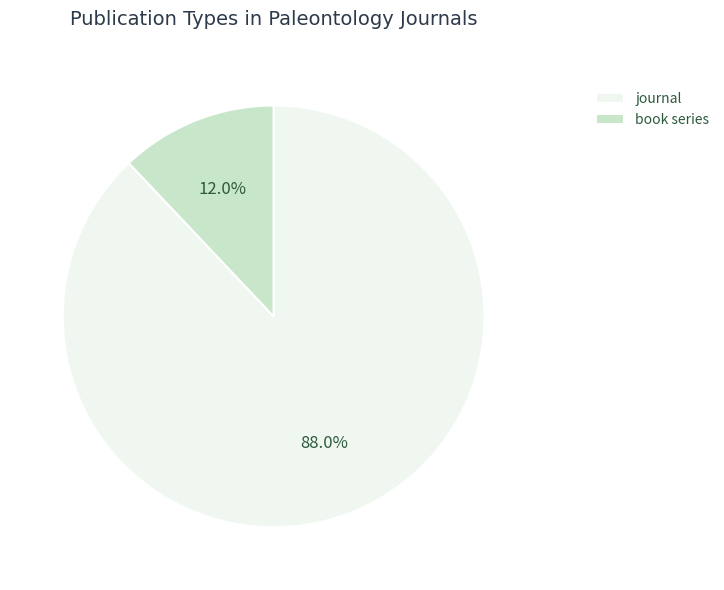

Which category accounts for the majority?

journal